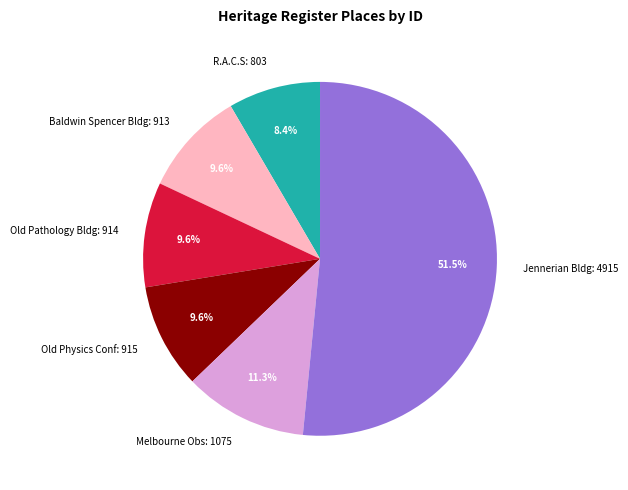

How much of the chart is everything except Baldwin Spencer Bldg: 913?

90.4%